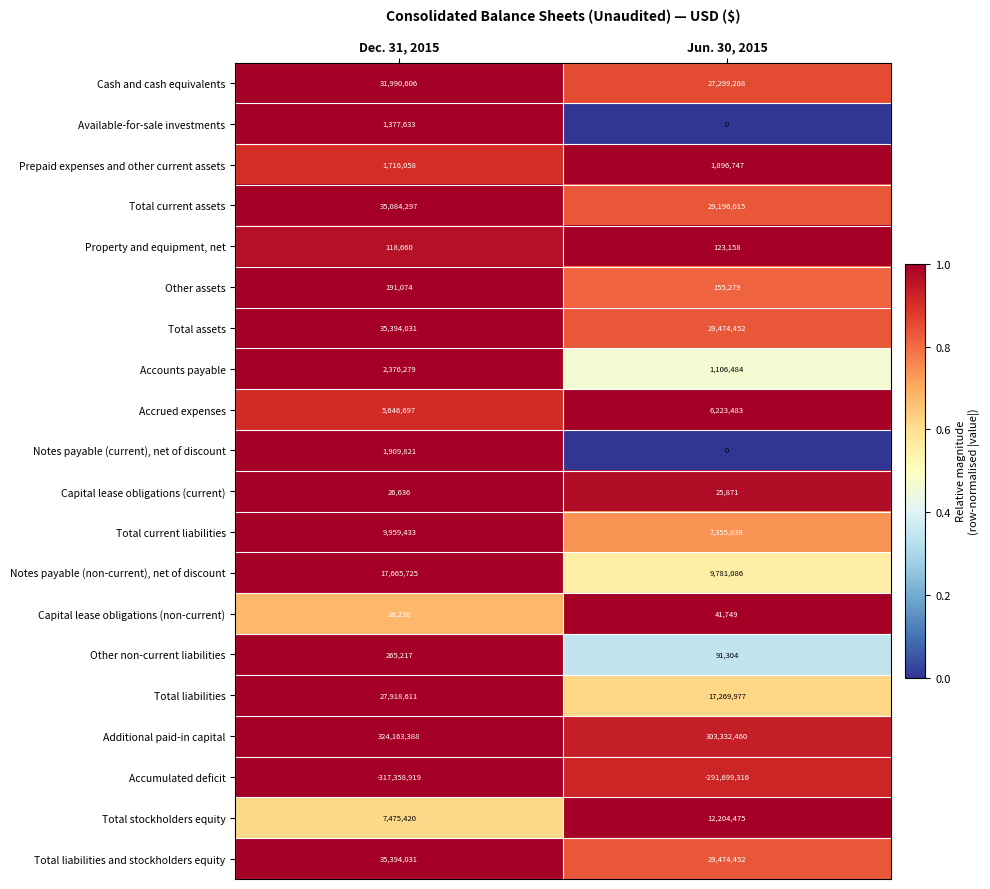

What is the total value across all series at Dec. 31, 2015?

221342934